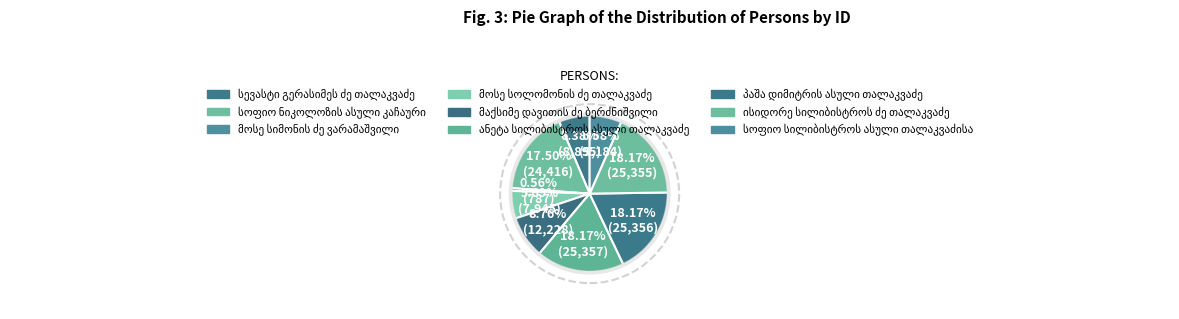

Count the number of slices in the pie.

9